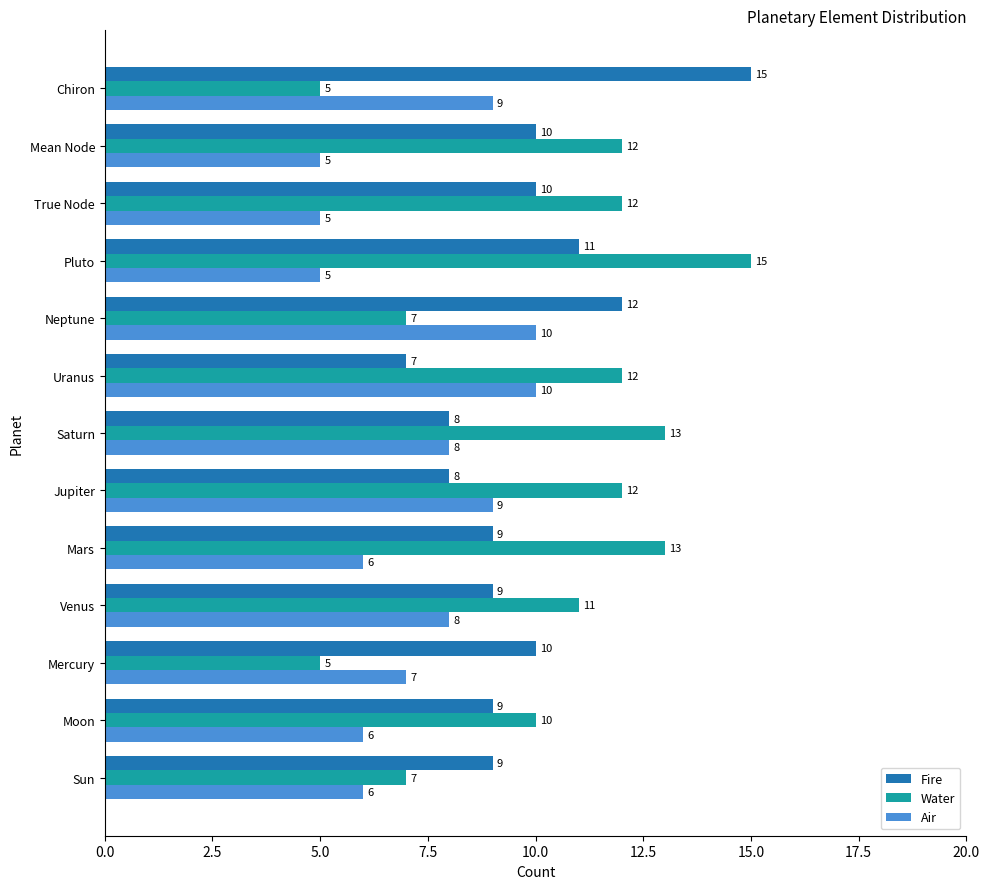

At how many categories does at least one series exceed 8?

13